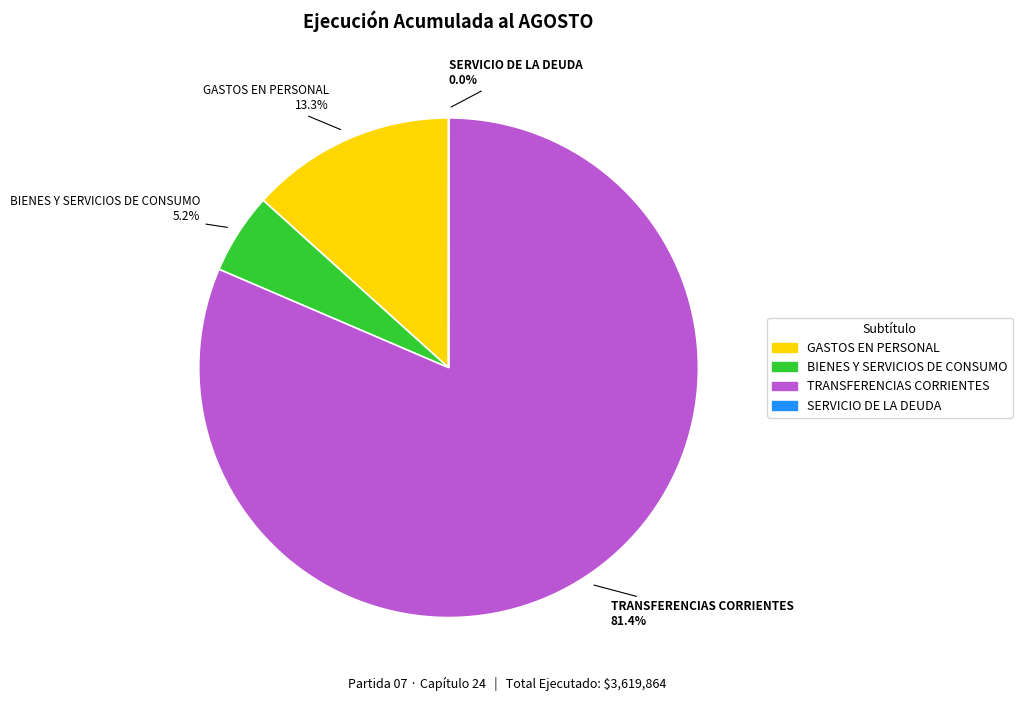

To the nearest percent, what percentage of the pie is TRANSFERENCIAS CORRIENTES?

81%